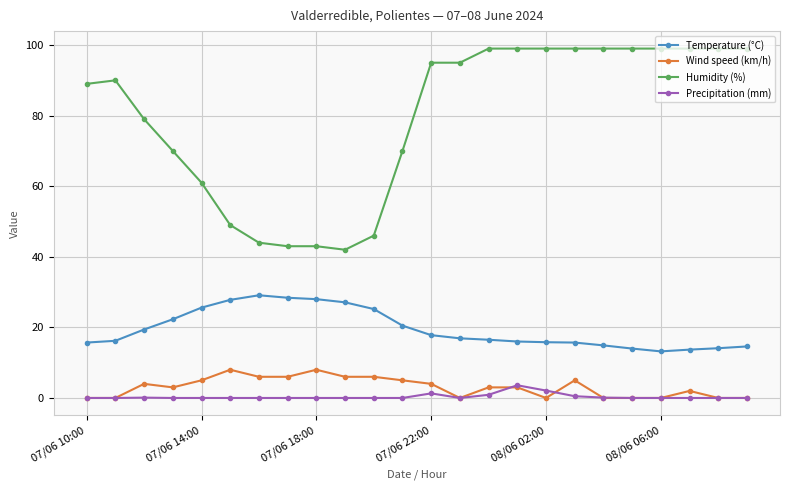

Which series has the largest range (max minus min)?

Humidity (%)